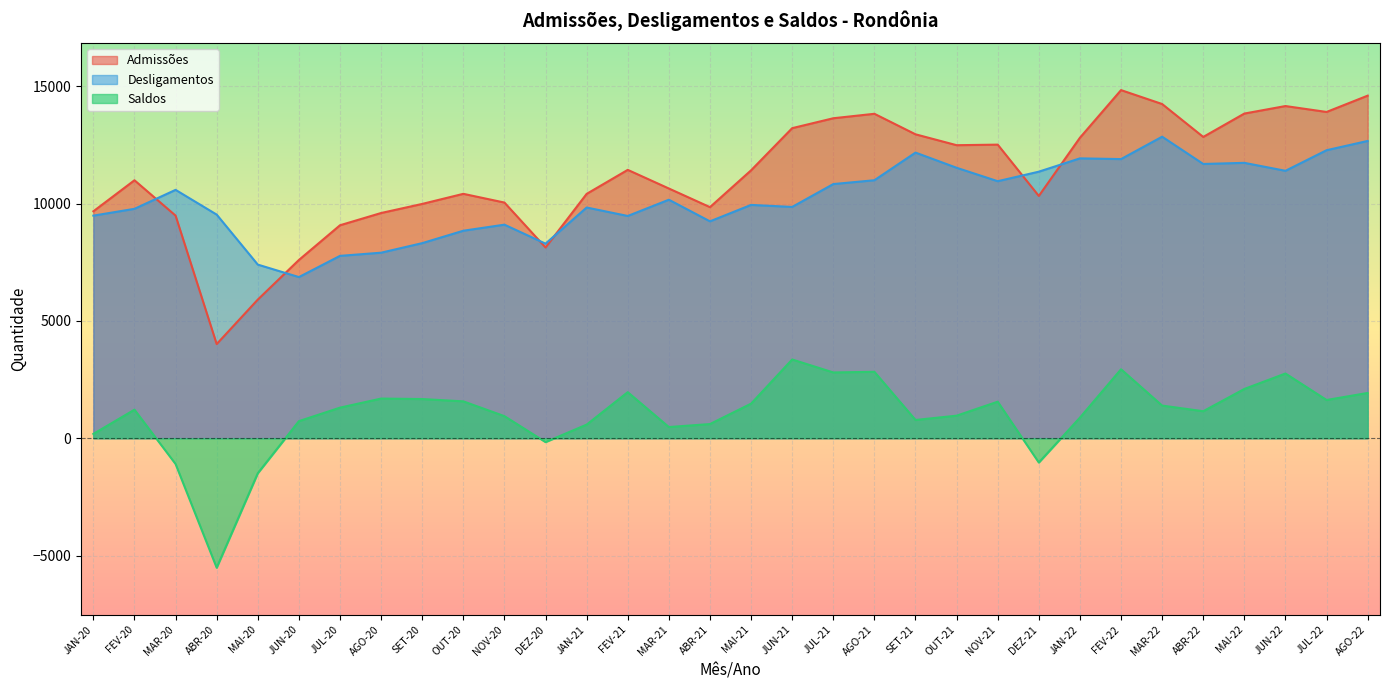

What is the difference between the maximum and minimum values in the Admissões series?

10820